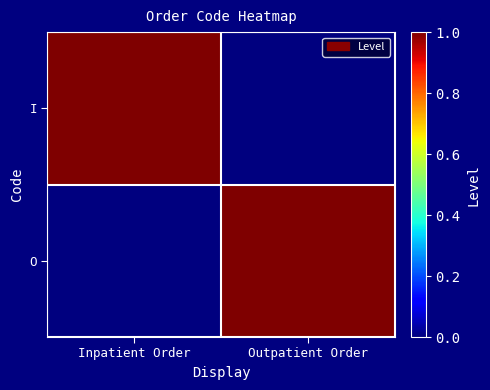

Reading left to right, what are all the values shown in this chart?

I: Inpatient Order=1	Outpatient Order=0
O: Inpatient Order=0	Outpatient Order=1